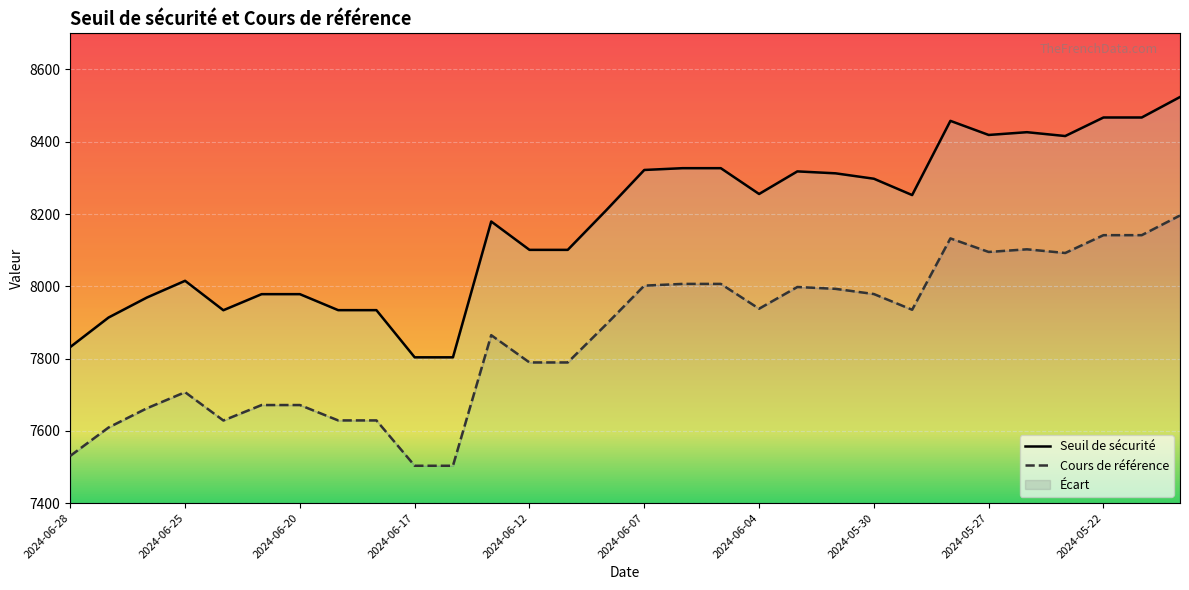

Between 2024-06-21 and 2024-05-28, which series saw the biggest shift?

Seuil de sécurité